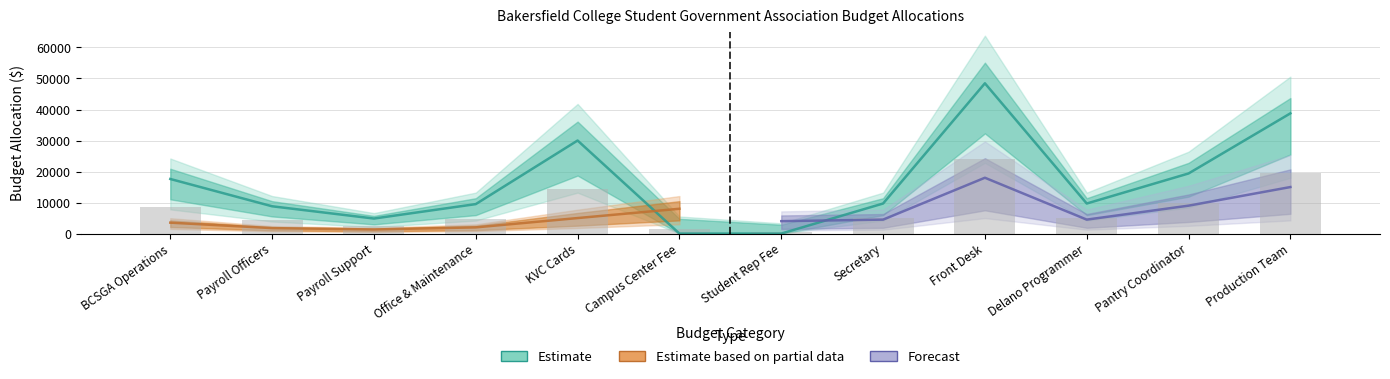

Which series has the widest spread of values?

Estimate